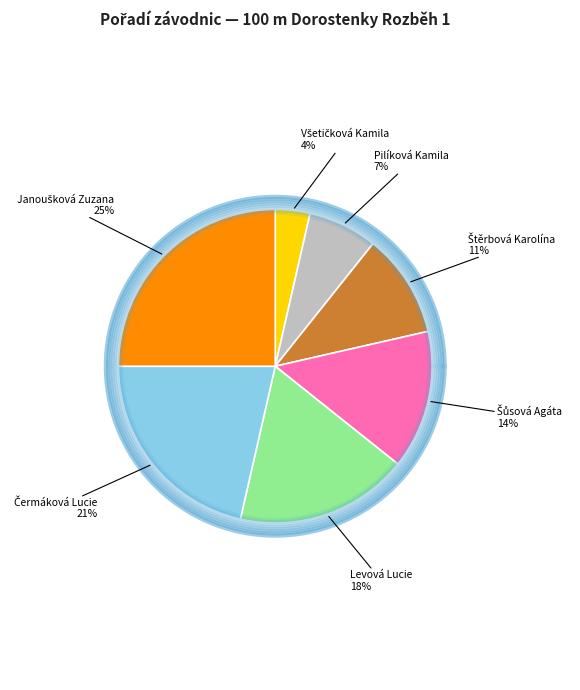

To the nearest percent, what is the combined percentage of Levová Lucie and Janoušková Zuzana?

43%